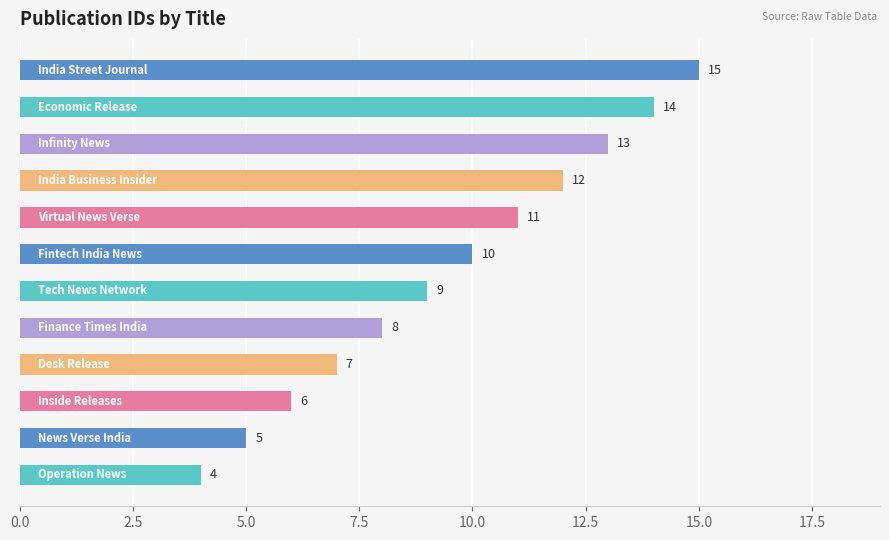

What is the maximum value shown in the chart?

15